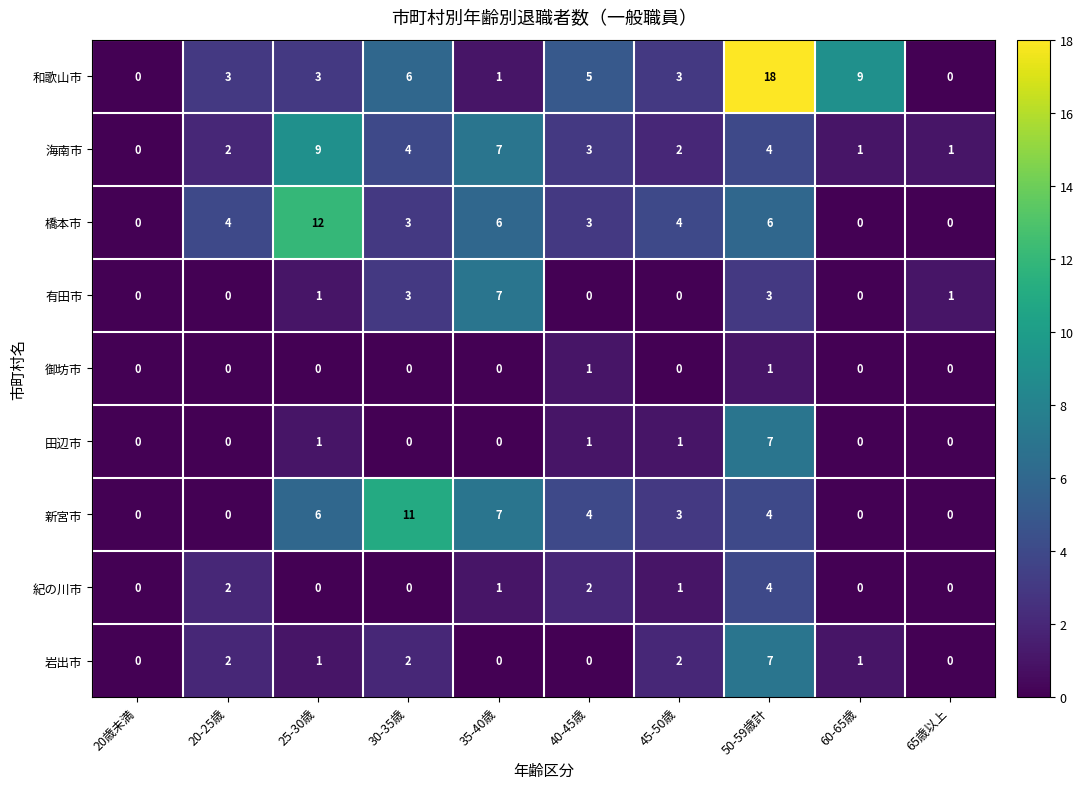

How many categories are shown in the chart?

10